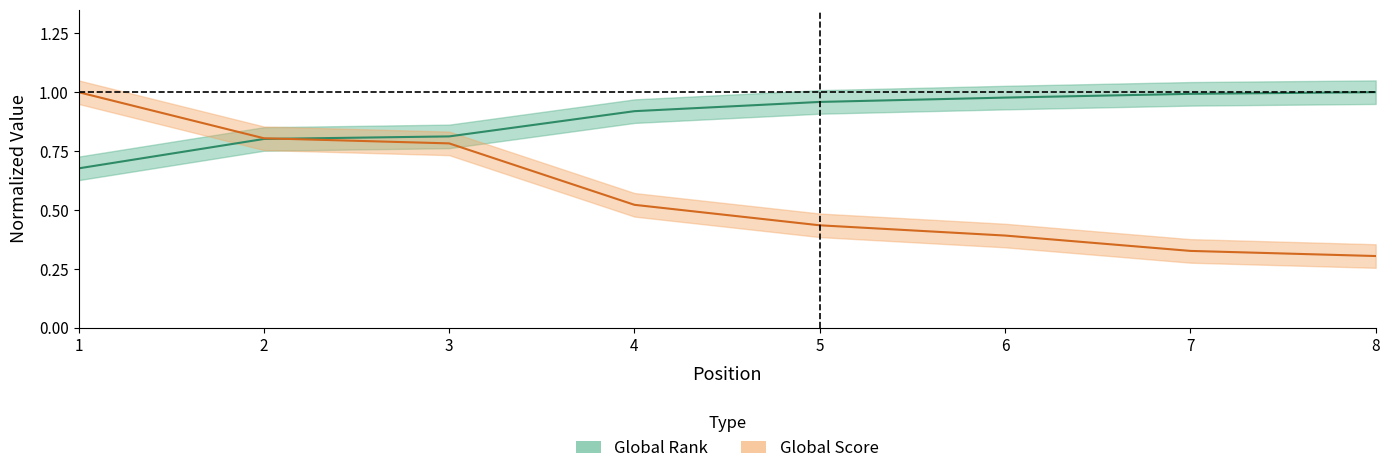

How many series are shown in this chart?

2